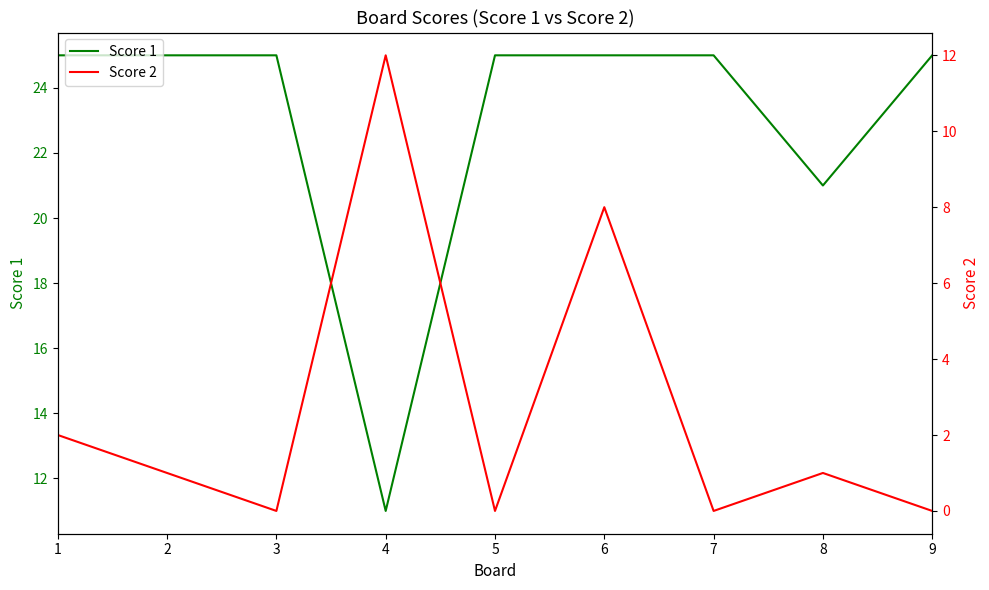

What is the spread (max minus min) of values at 5?

25